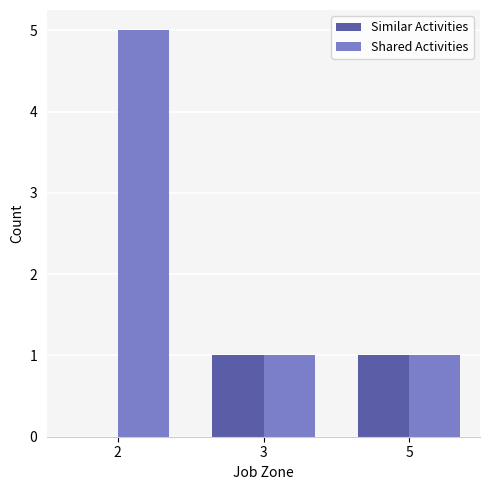

Which series has the widest spread of values?

Shared Activities